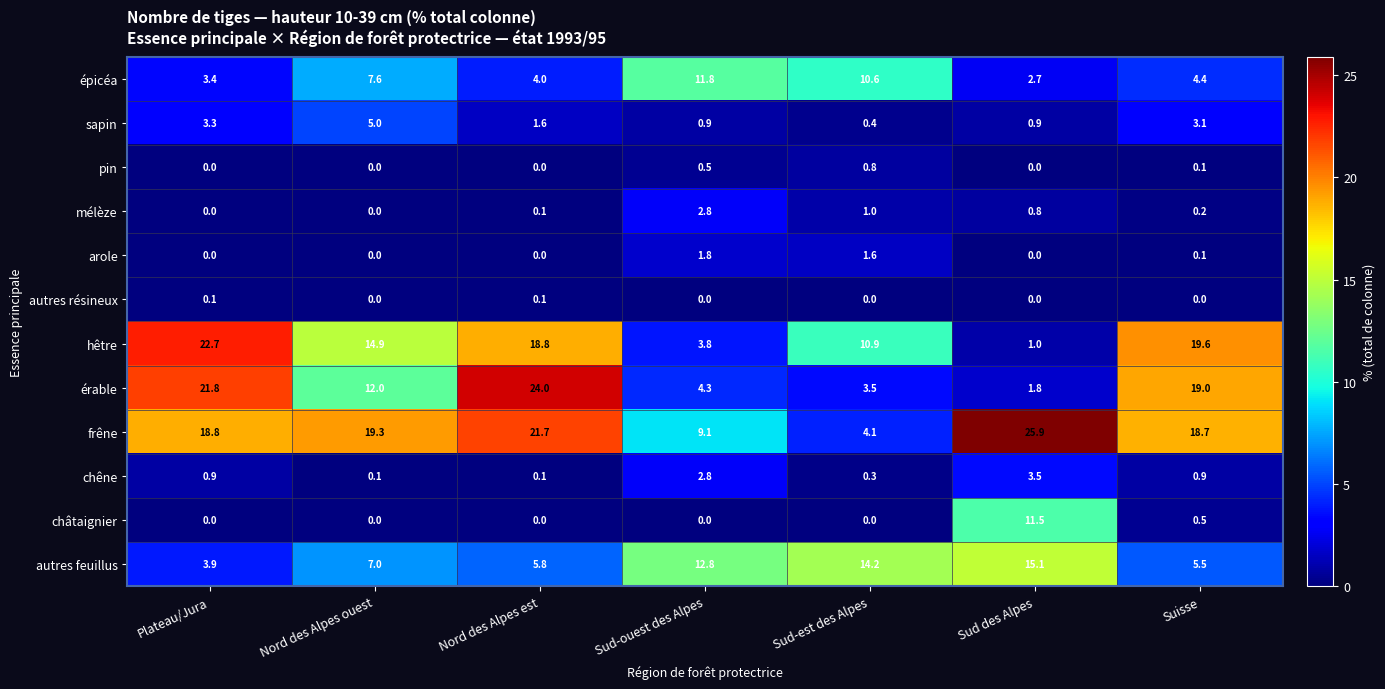

What is the difference between the second highest and minimum values in the chêne series?

2.7